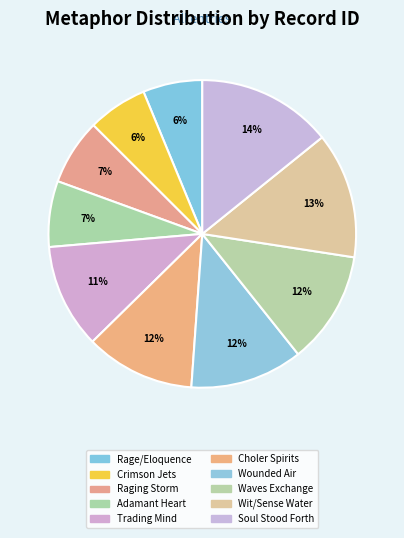

What portion of the pie excludes Crimson Jets?

93.7%